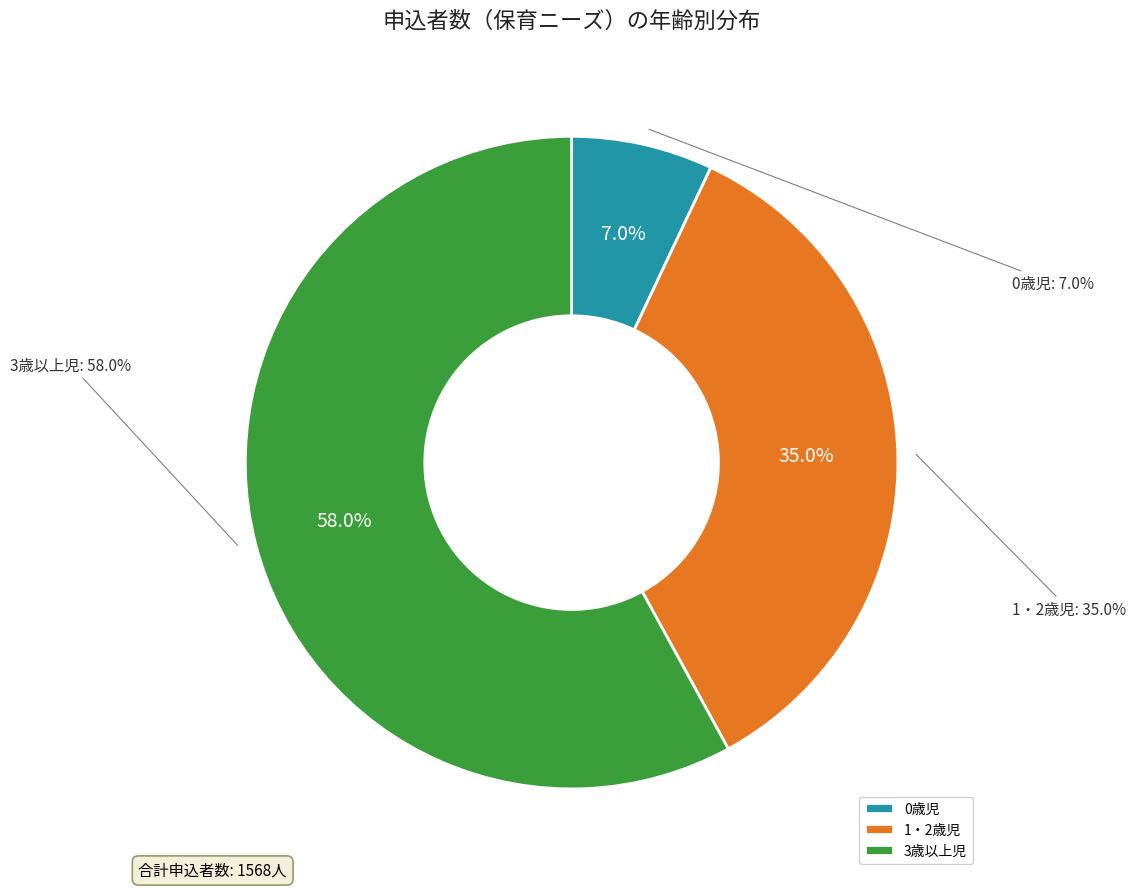

Which slice is the smallest?

0歳児